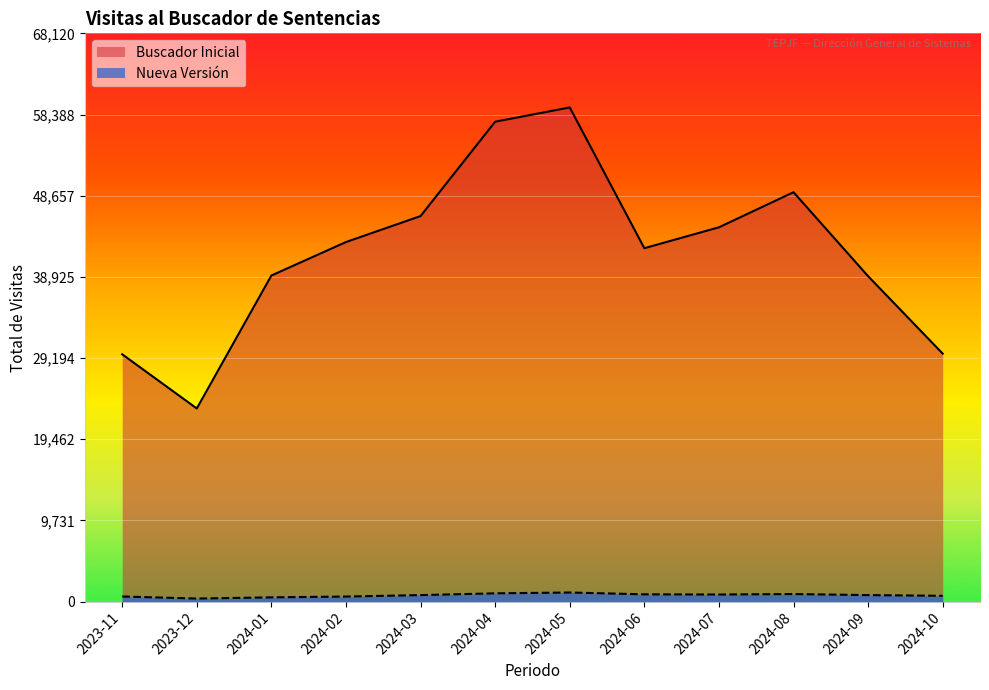

What position from the right is 2024-03?

8